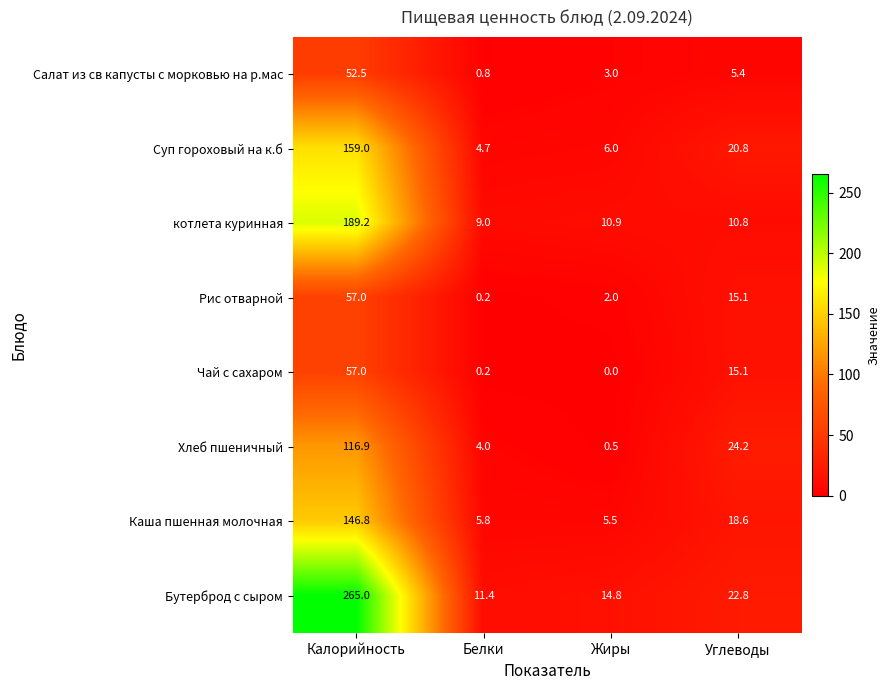

What value does the котлета куринная series have at Жиры?

10.9